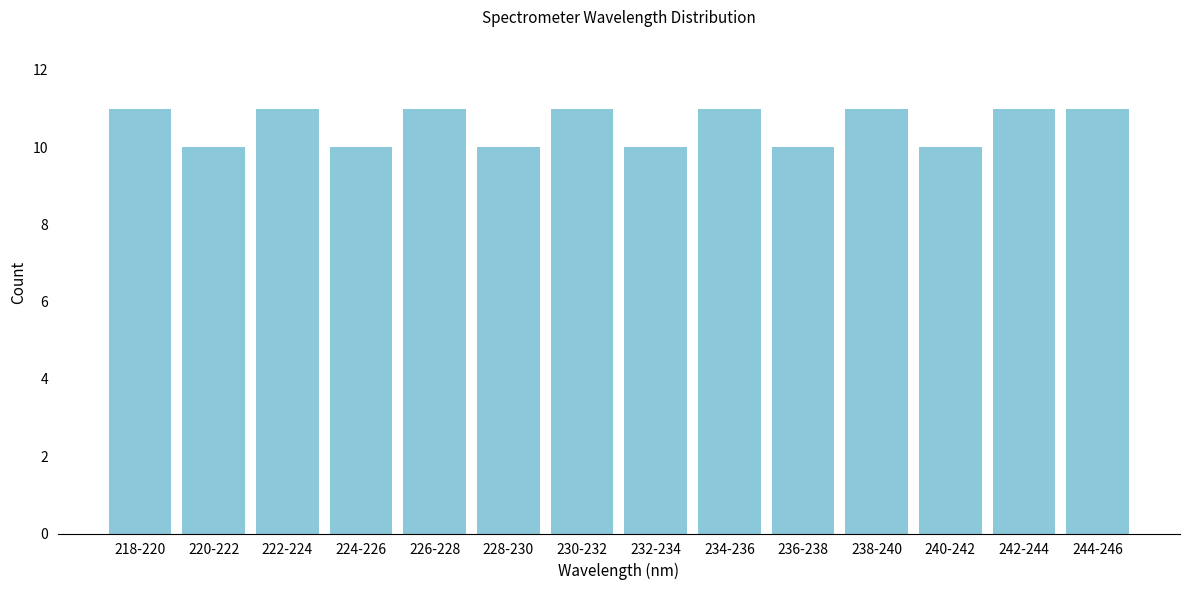

Reading left to right, extract all data points from this chart.

218-220=11	220-222=10	222-224=11	224-226=10	226-228=11	228-230=10	230-232=11	232-234=10	234-236=11	236-238=10	238-240=11	240-242=10	242-244=11	244-246=11